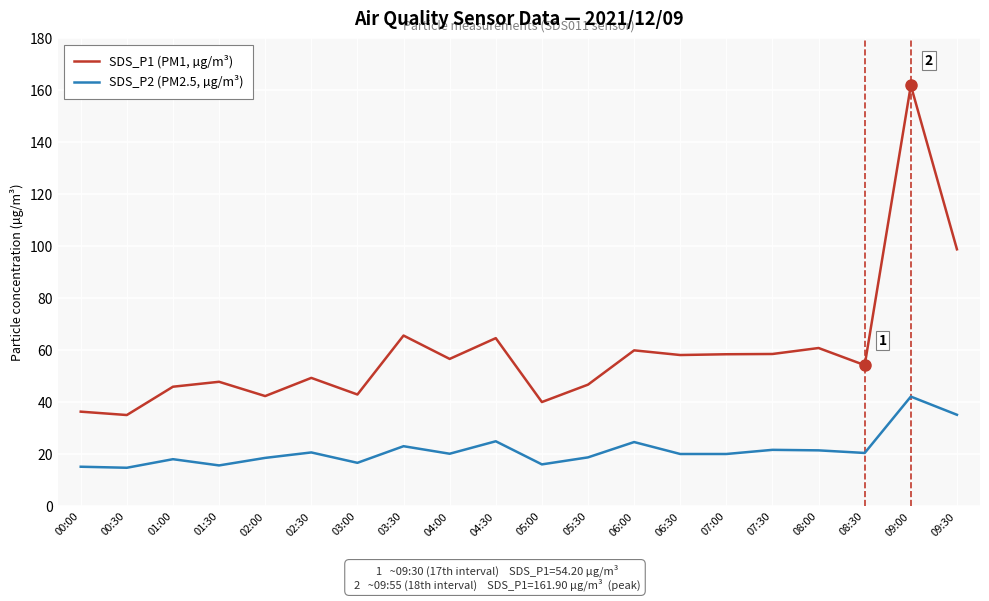

Which series has the widest spread of values?

SDS_P1 (PM1, µg/m³)